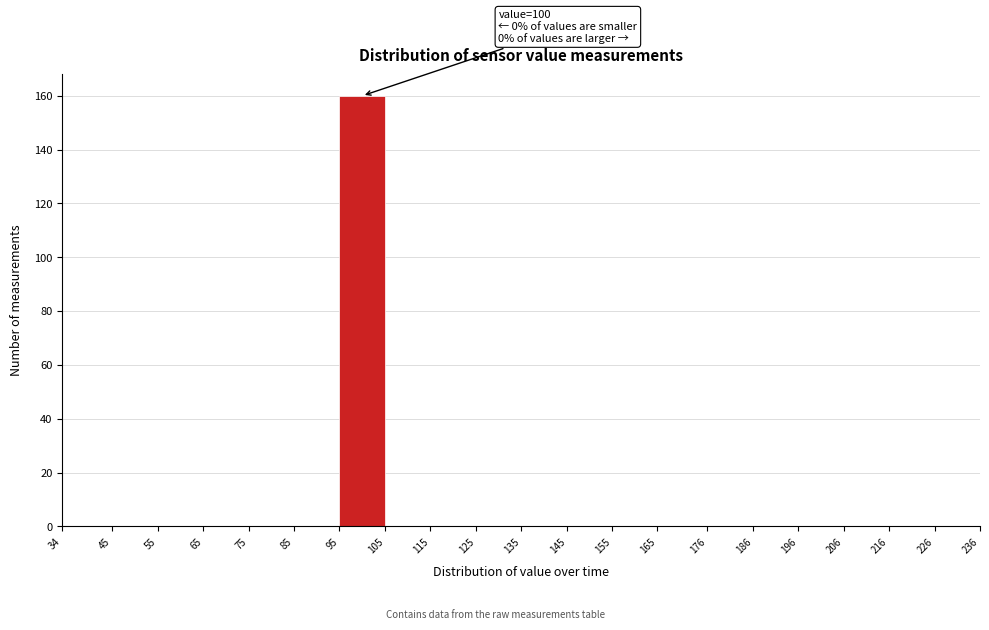

Over which range of the x-axis is the bar tallest?

95 to 105